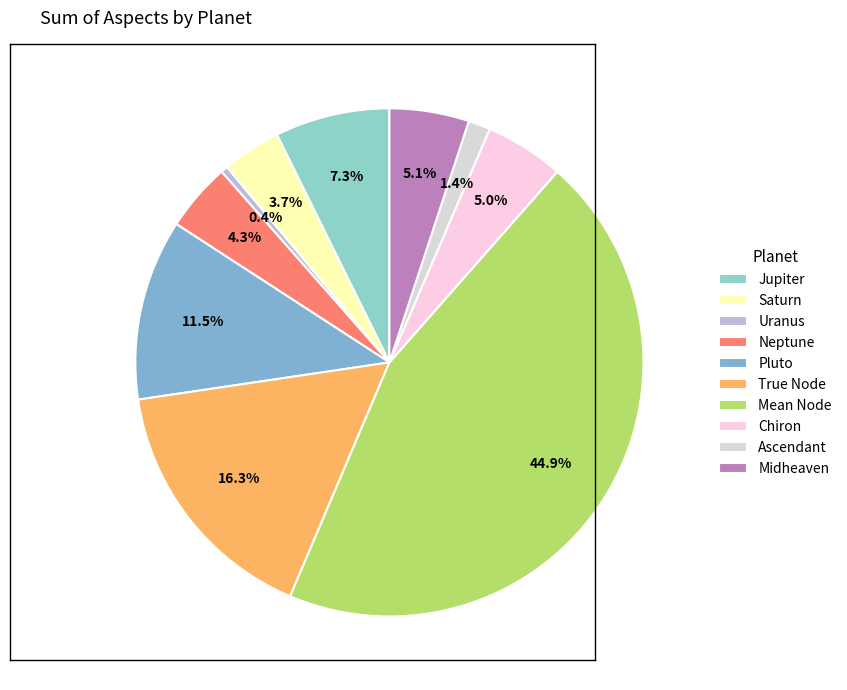

How many segments does this pie chart have?

10